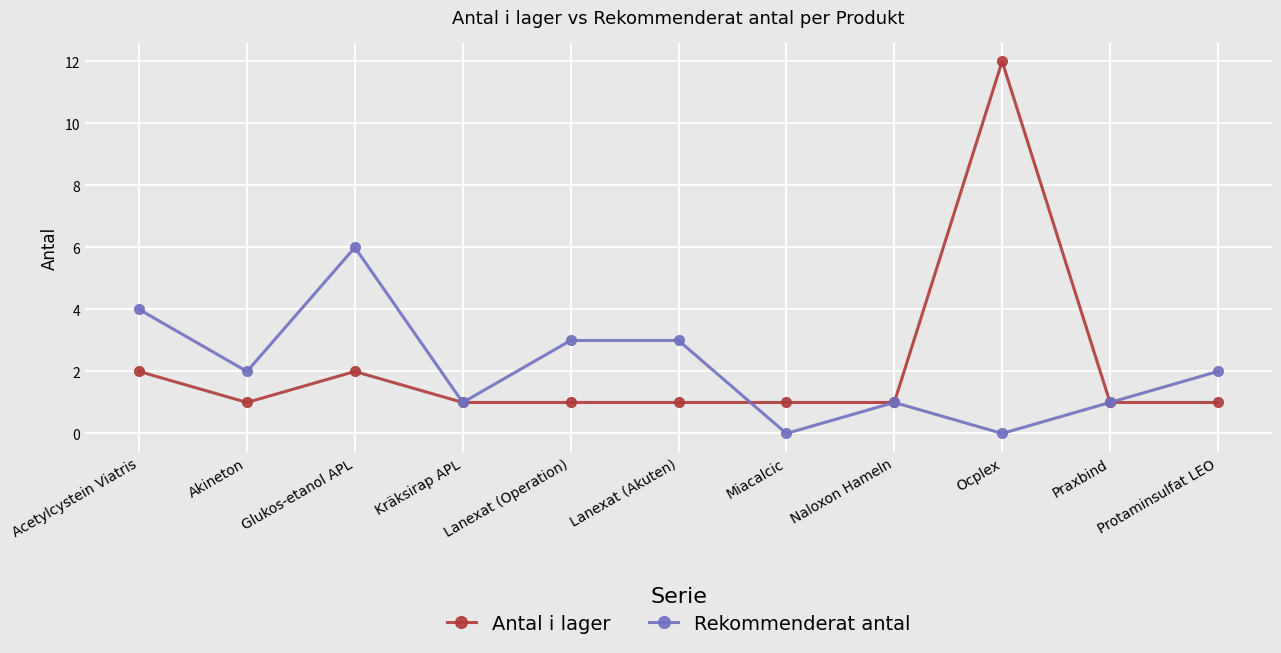

Does the chart display data point markers on the line(s)?

Yes